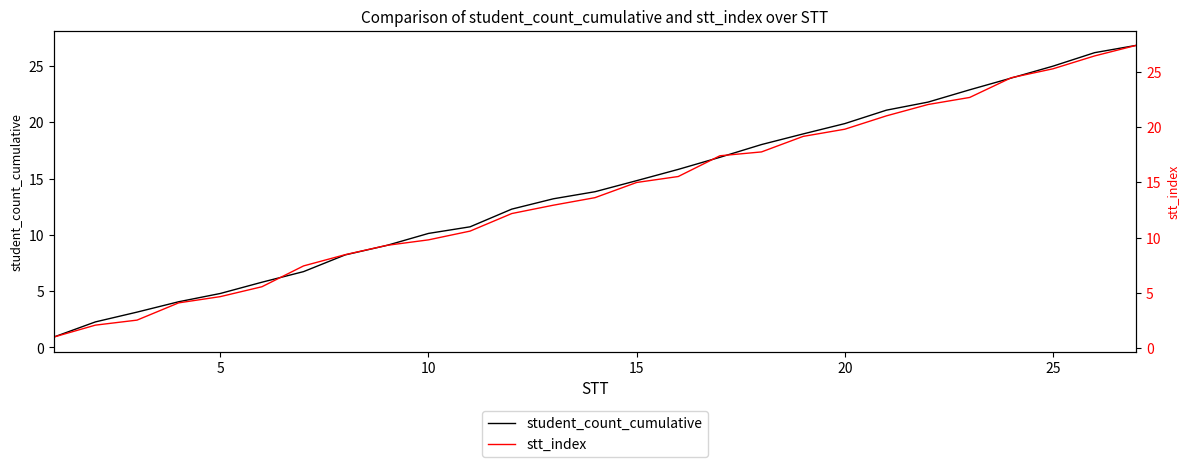

Is it true that student_count_cumulative equals 32.3 at 20?

False